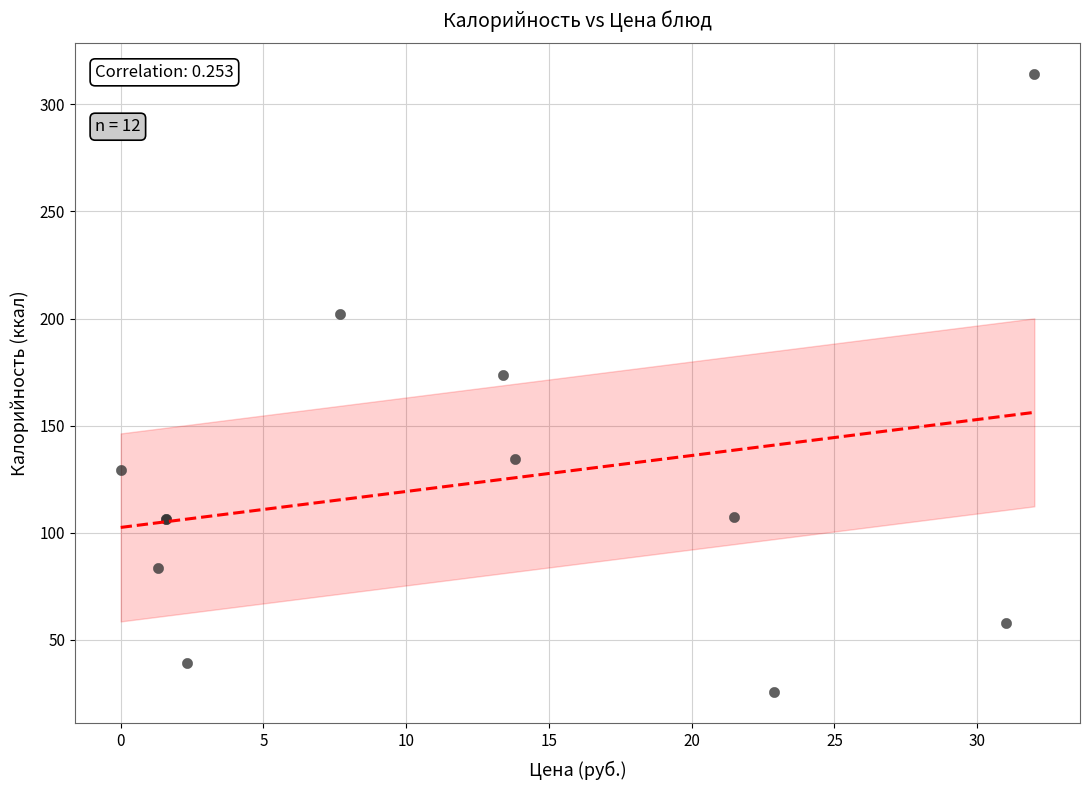

What Y value in the scatter plot is closest to 169?

173.8